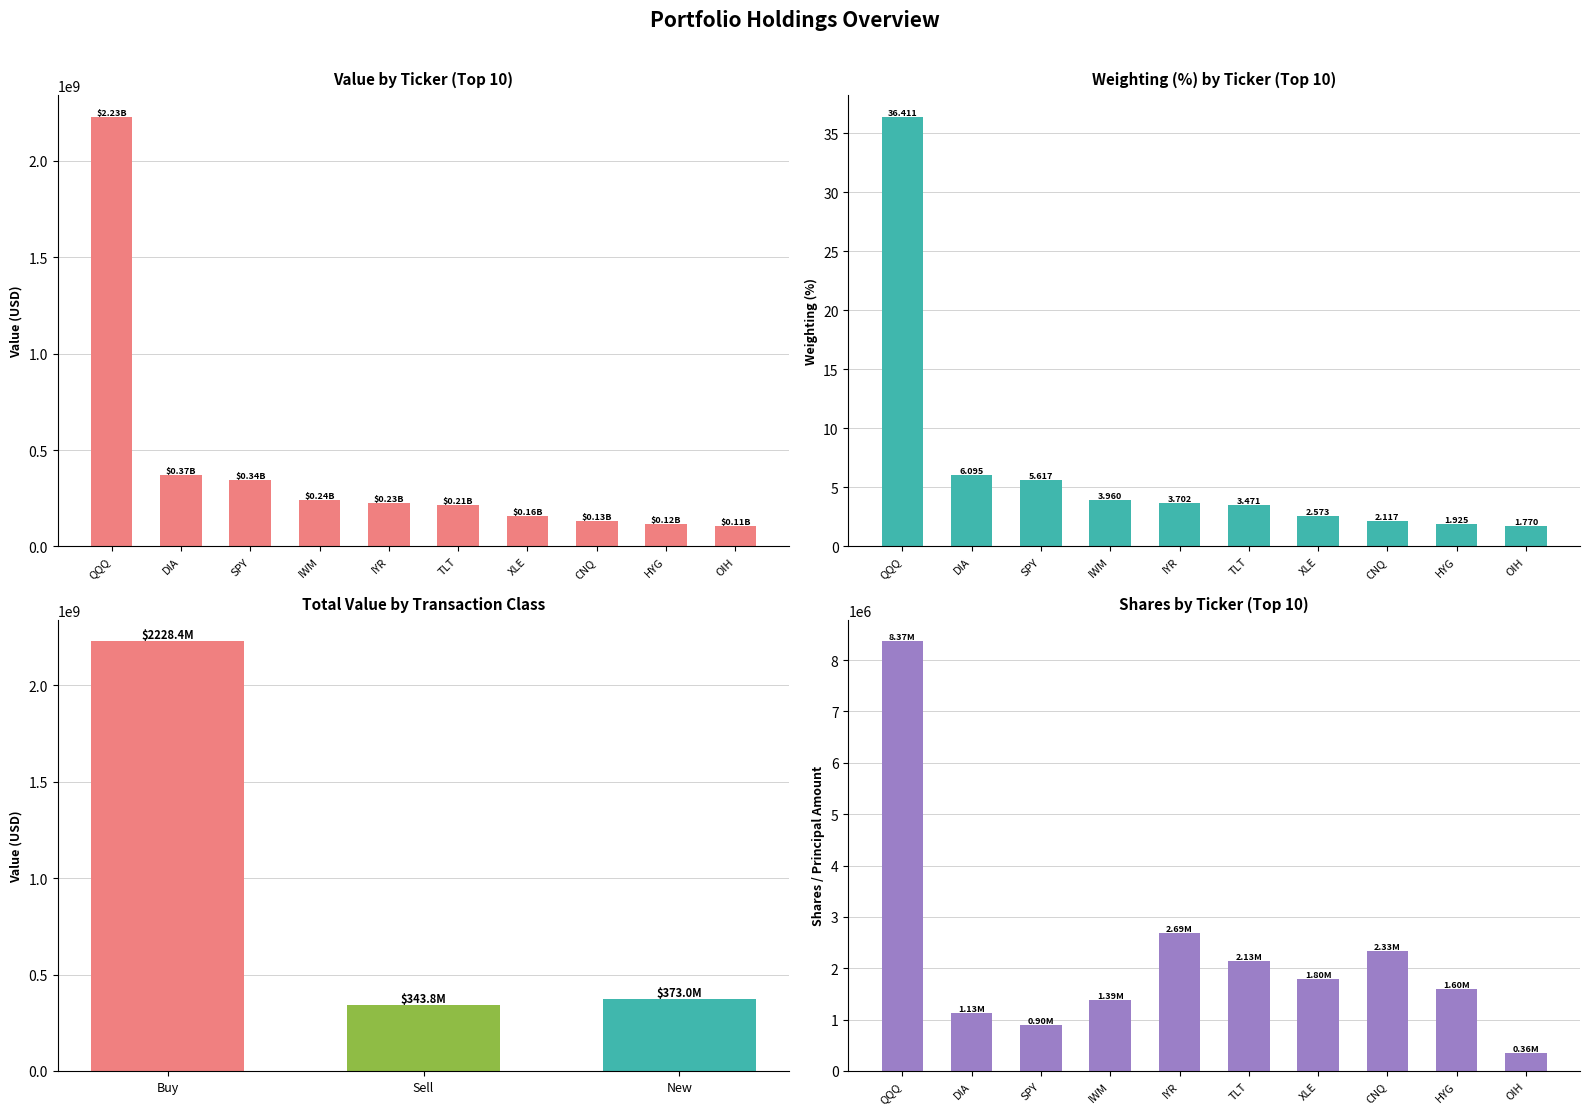

Which series changed the most between QQQ and OIH?

Value (USD)